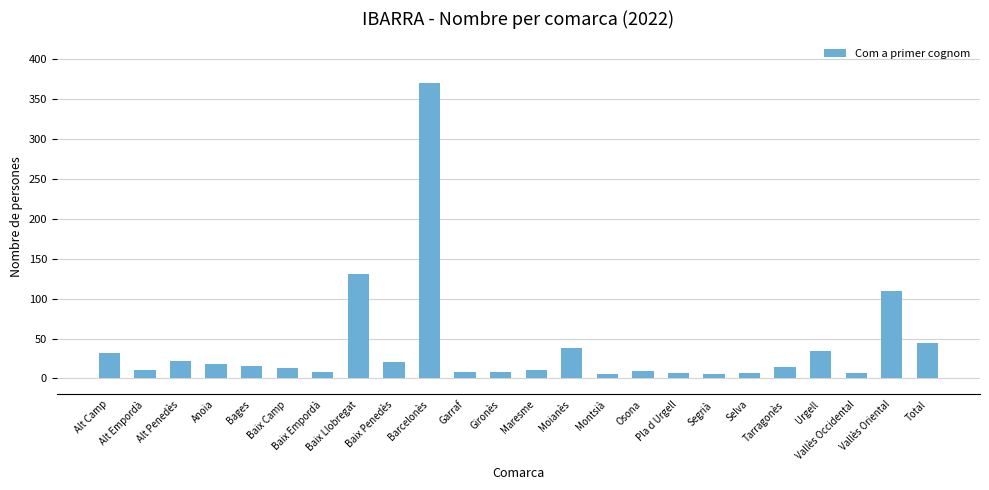

Which has a higher value, Moianès or Gironès?

Moianès